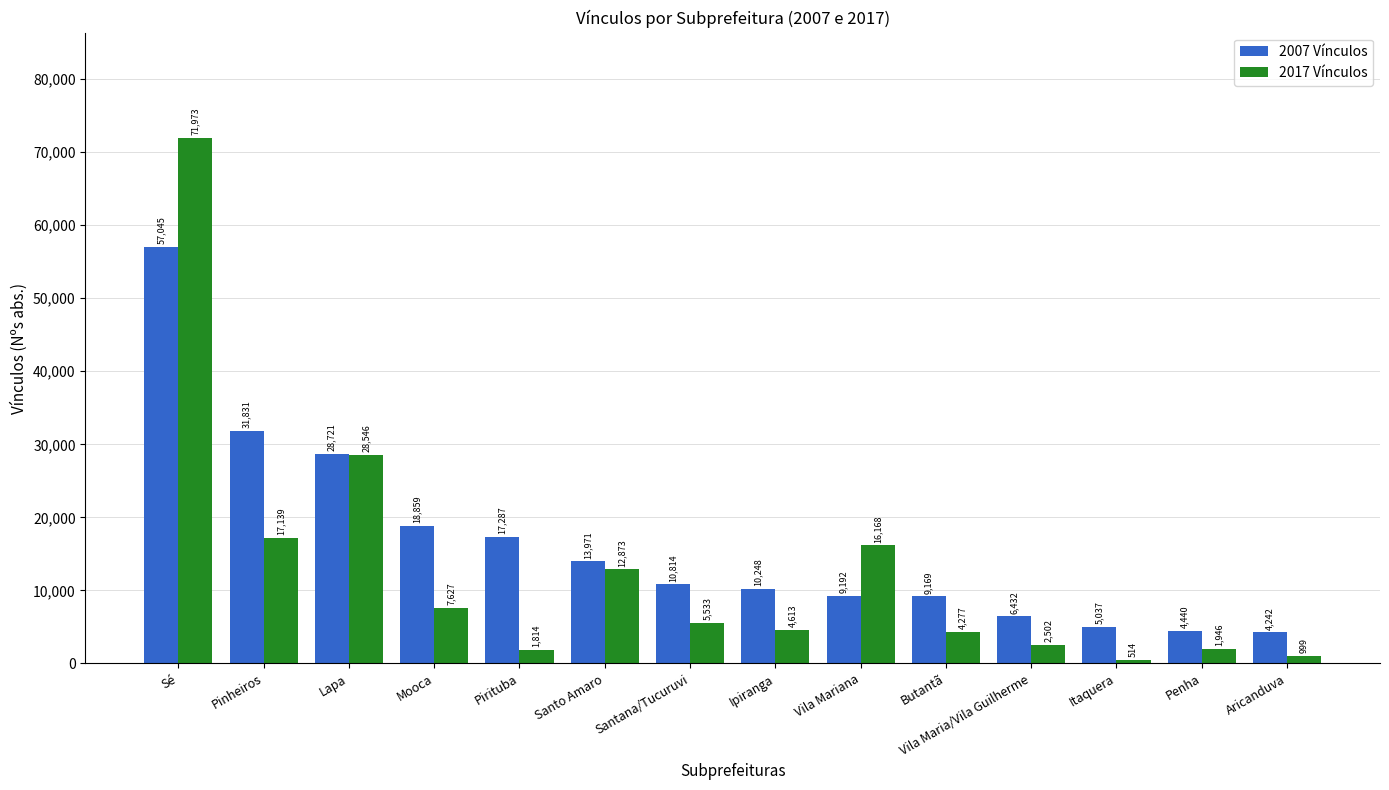

How many groups of bars are there?

14